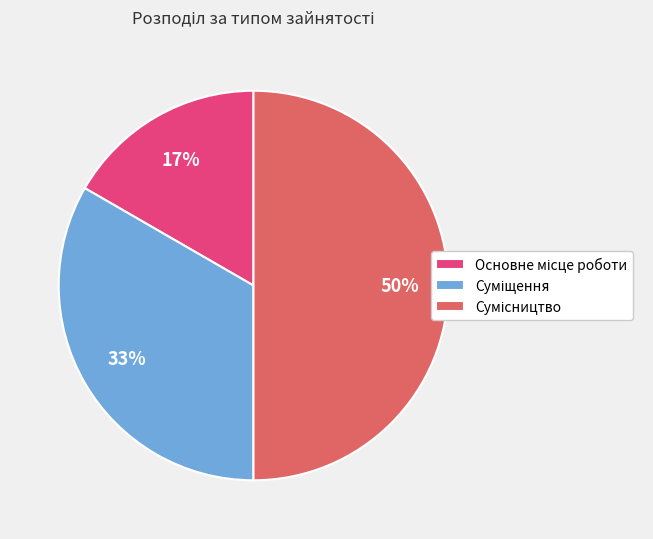

To the nearest percent, what is the difference between the largest and smallest slice percentages?

33%